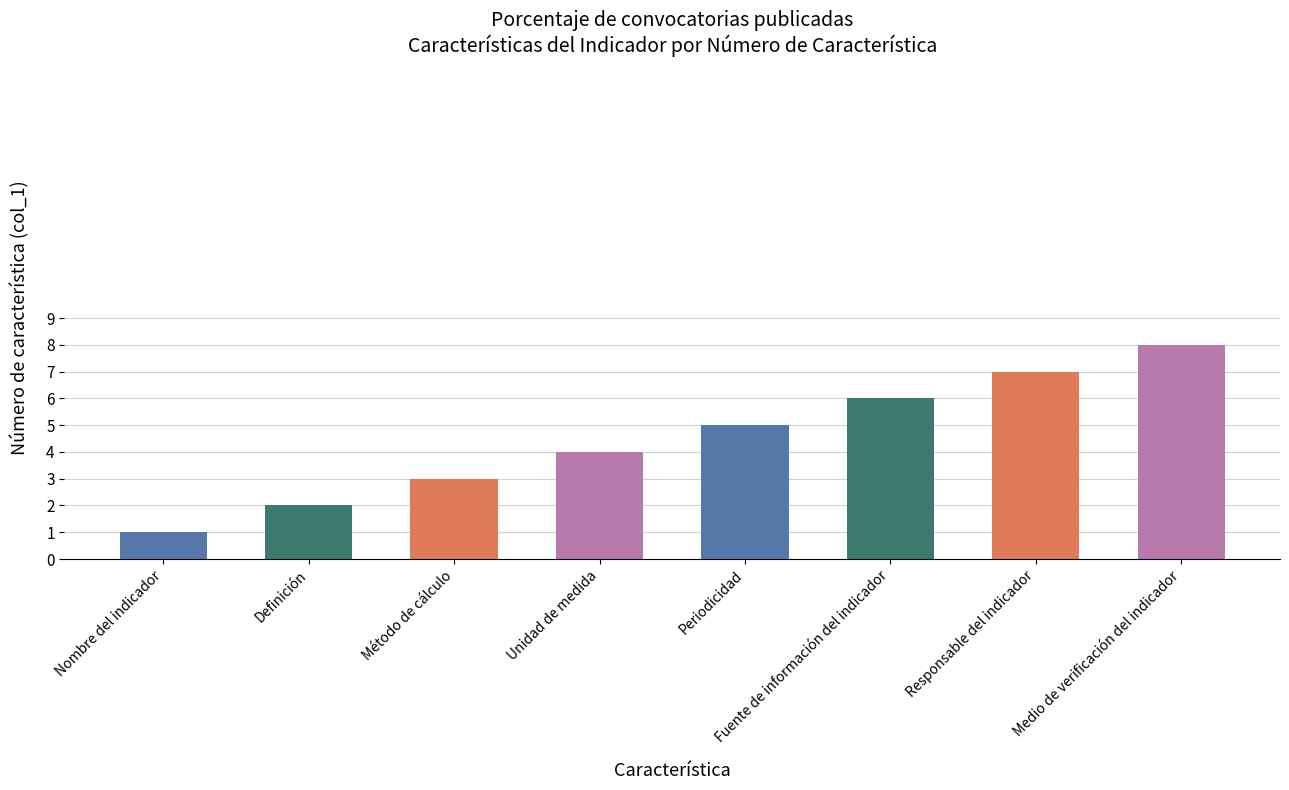

How many bars are there in total?

8